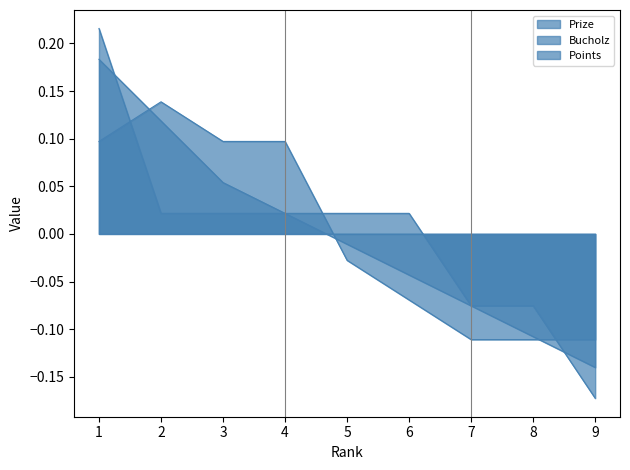

What are all the series names shown in the legend?

Prize, Bucholz, Points